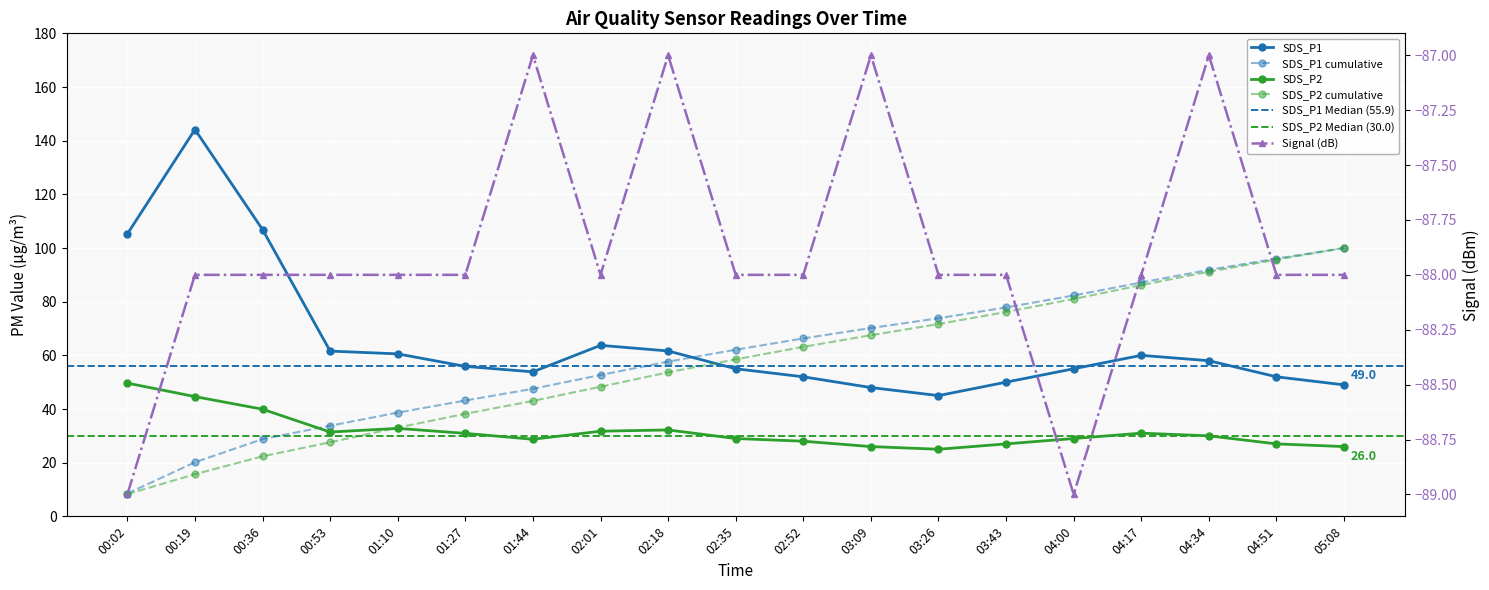

Rank the series by their average value, from lowest to highest.

Signal, SDS_P2, SDS_P1